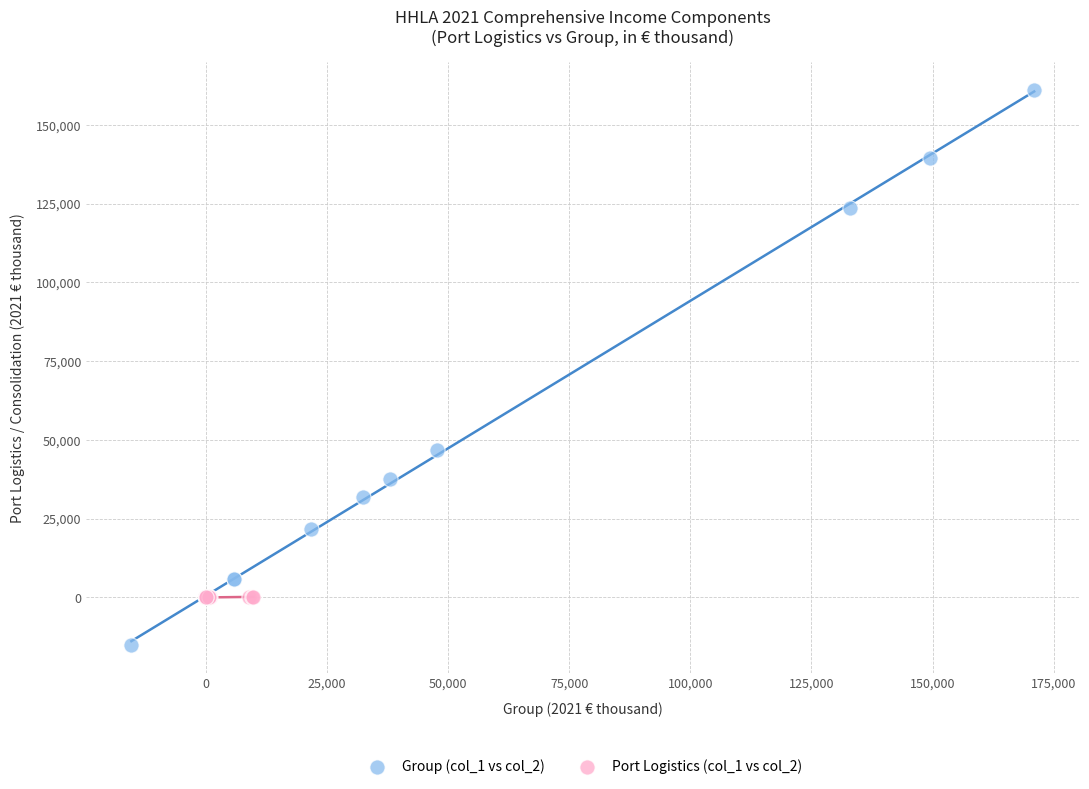

Which series has the widest spread of Y values?

Group (col_1 vs col_2)